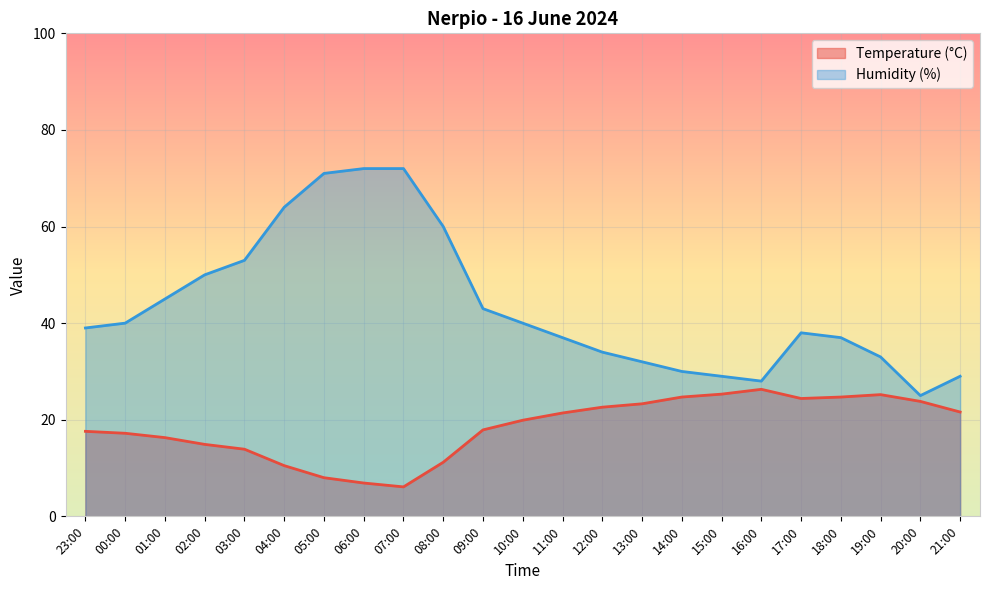

True or false: Humidity (%) and Temperature (°C) cross at least once.

False